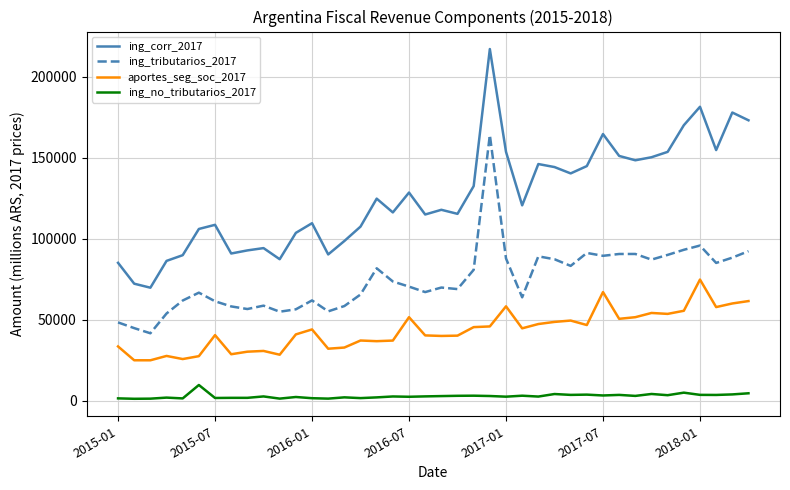

True or false: ing_tributarios_2017 and aportes_seg_soc_2017 intersect in this chart.

False